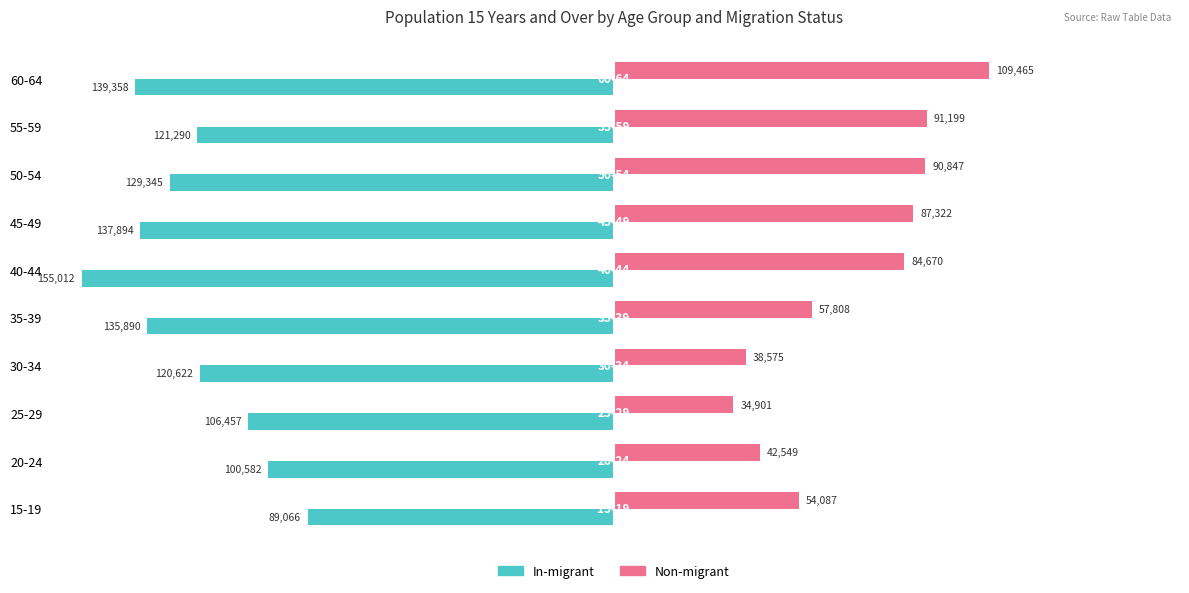

List the series in order of their peak value, highest first.

Non-migrant, In-migrant